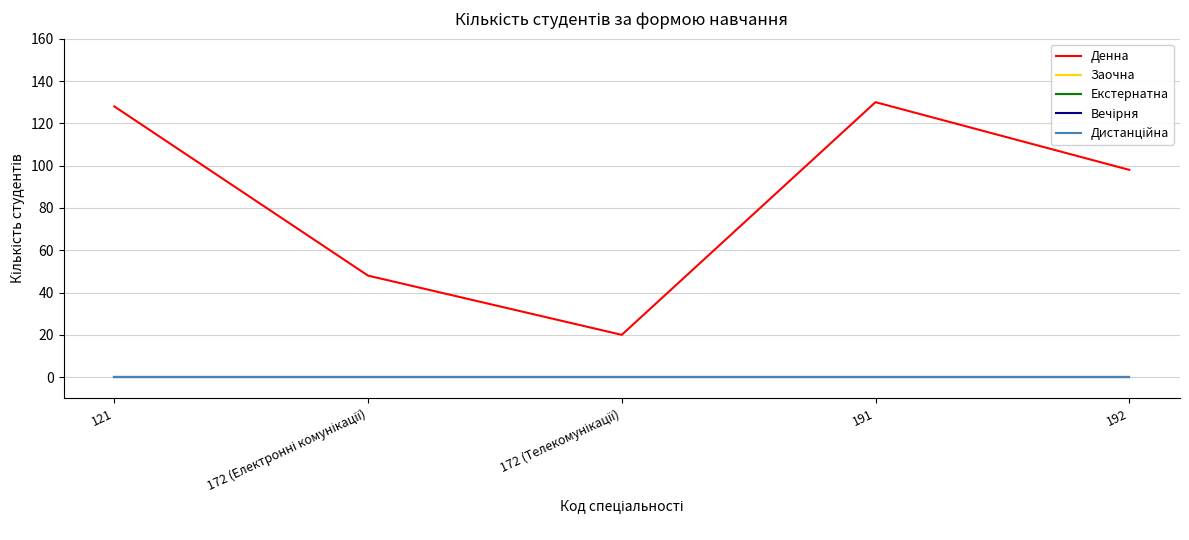

What is the label of the 3rd point from the left?

172 (Телекомунікації)